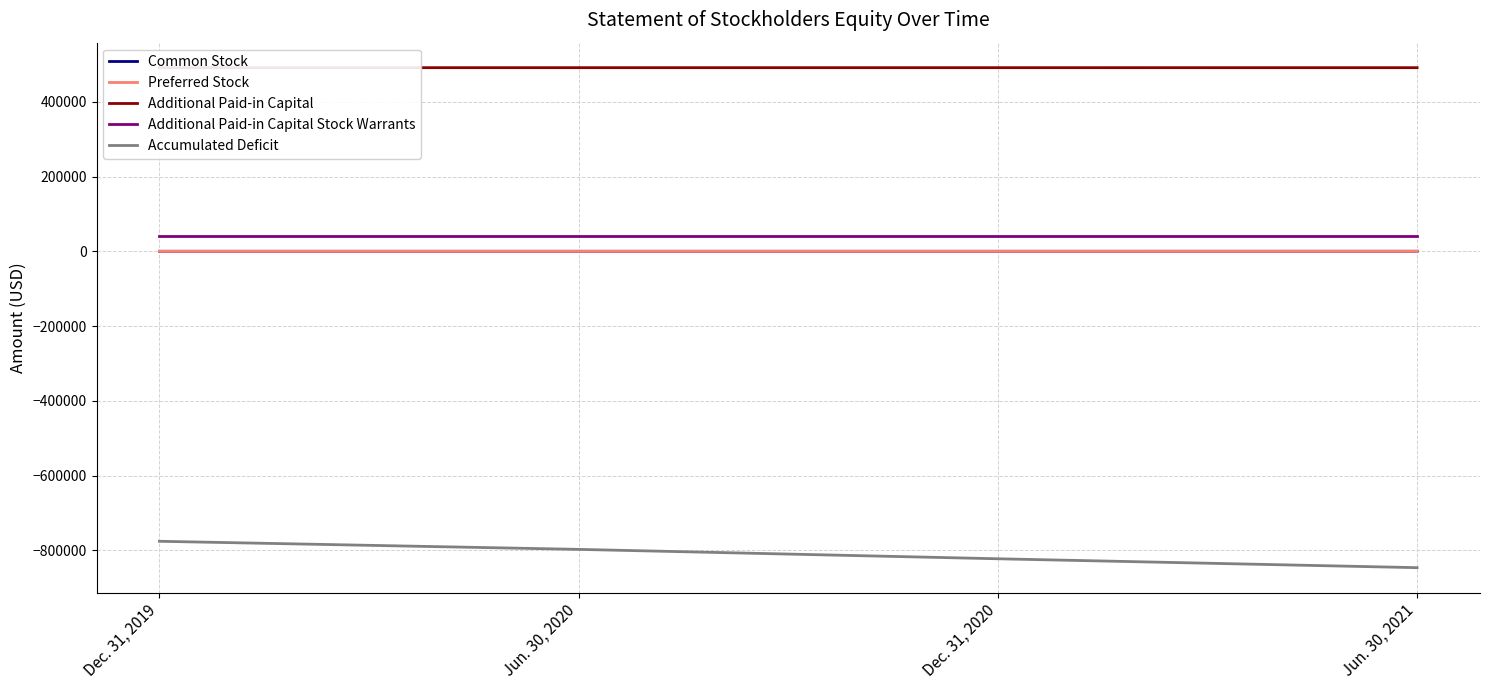

At which label is Additional Paid-in Capital closest to 491475?

Dec. 31, 2019